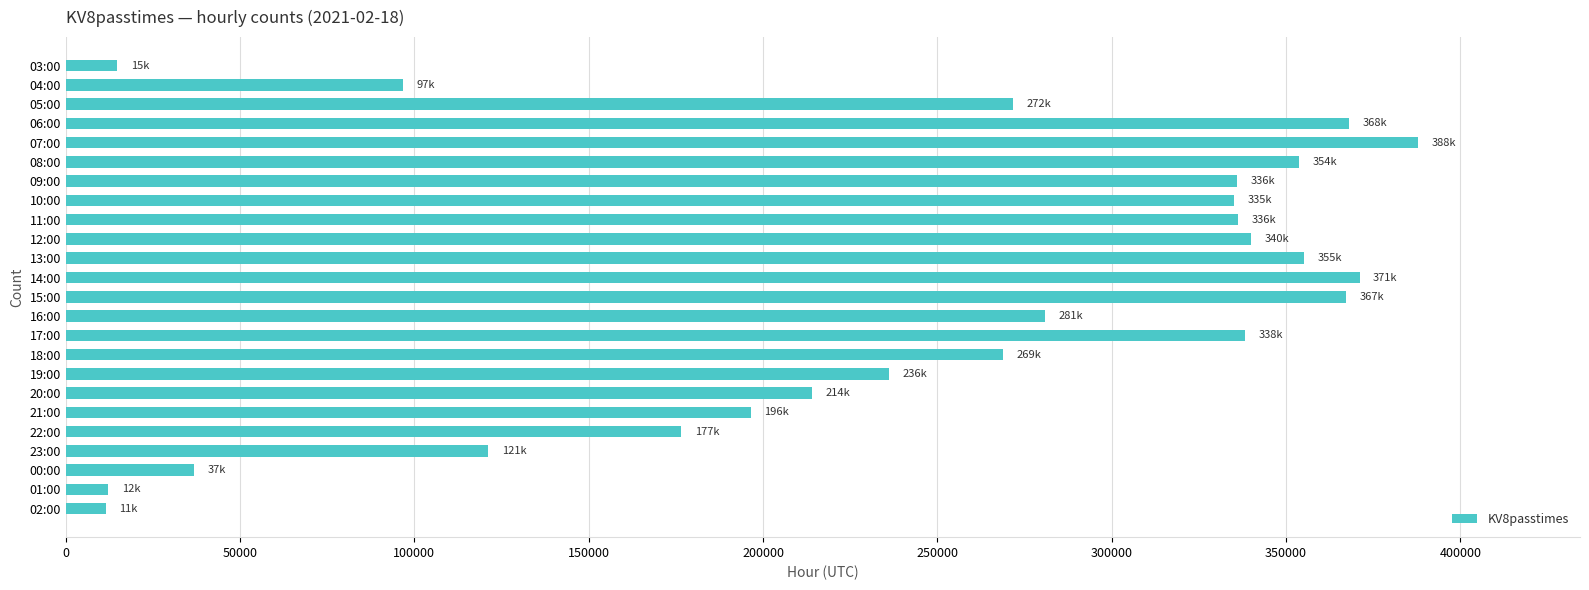

Count the number of categories in the chart.

24